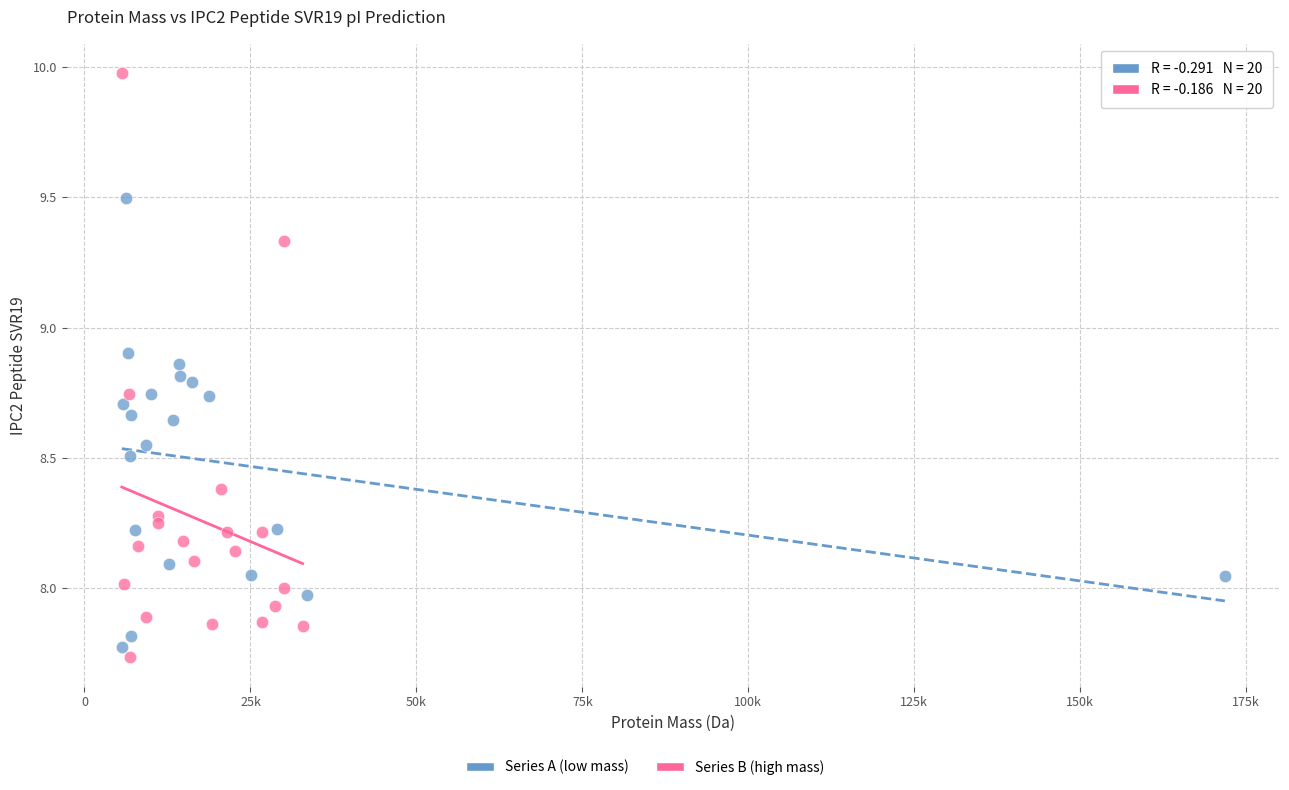

Which series reaches the maximum Y coordinate?

Series B (high mass)